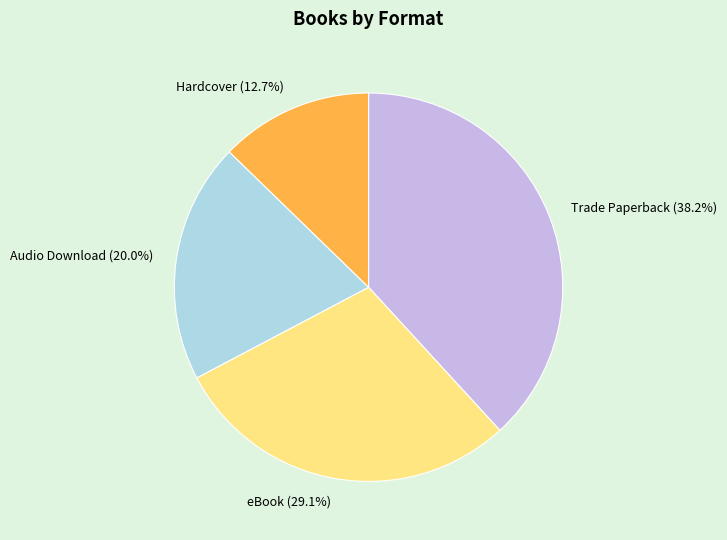

How many slices are in this pie chart?

4